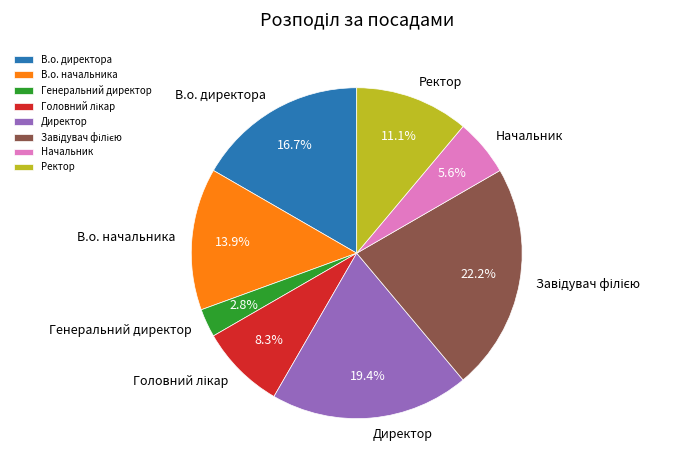

Is it true that В.о. директора is 17% of the pie?

True